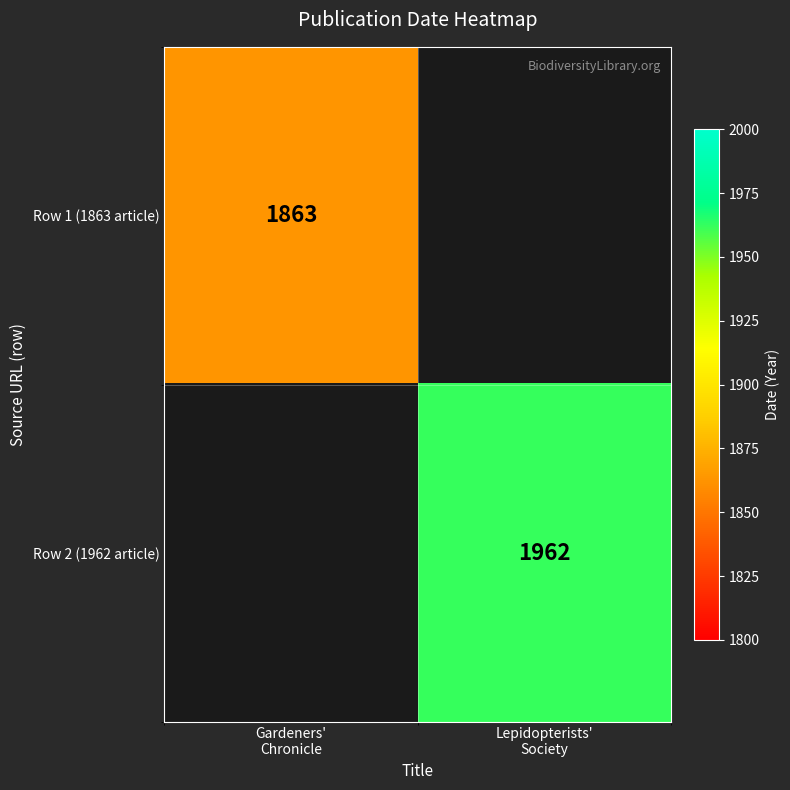

True or false: Row 1 (1863 article) has a value of 895.4 at Gardeners' Chronicle.

False